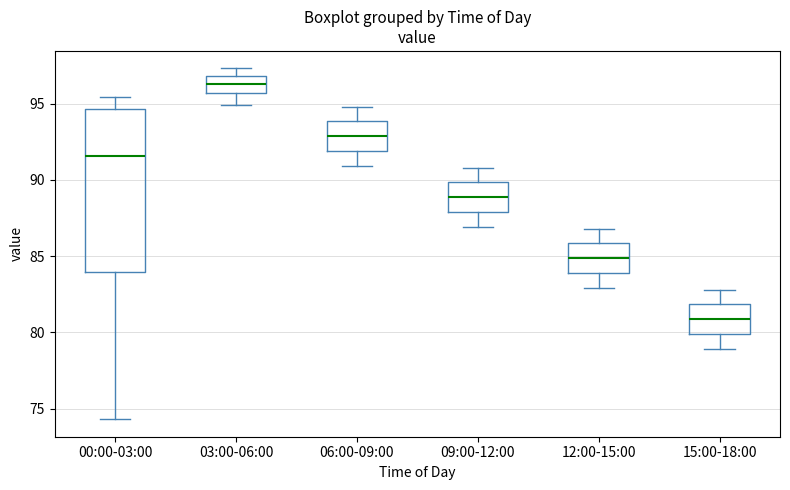

Comparing the boxes themselves (not the whiskers), which one is the tallest?

00:00-03:00